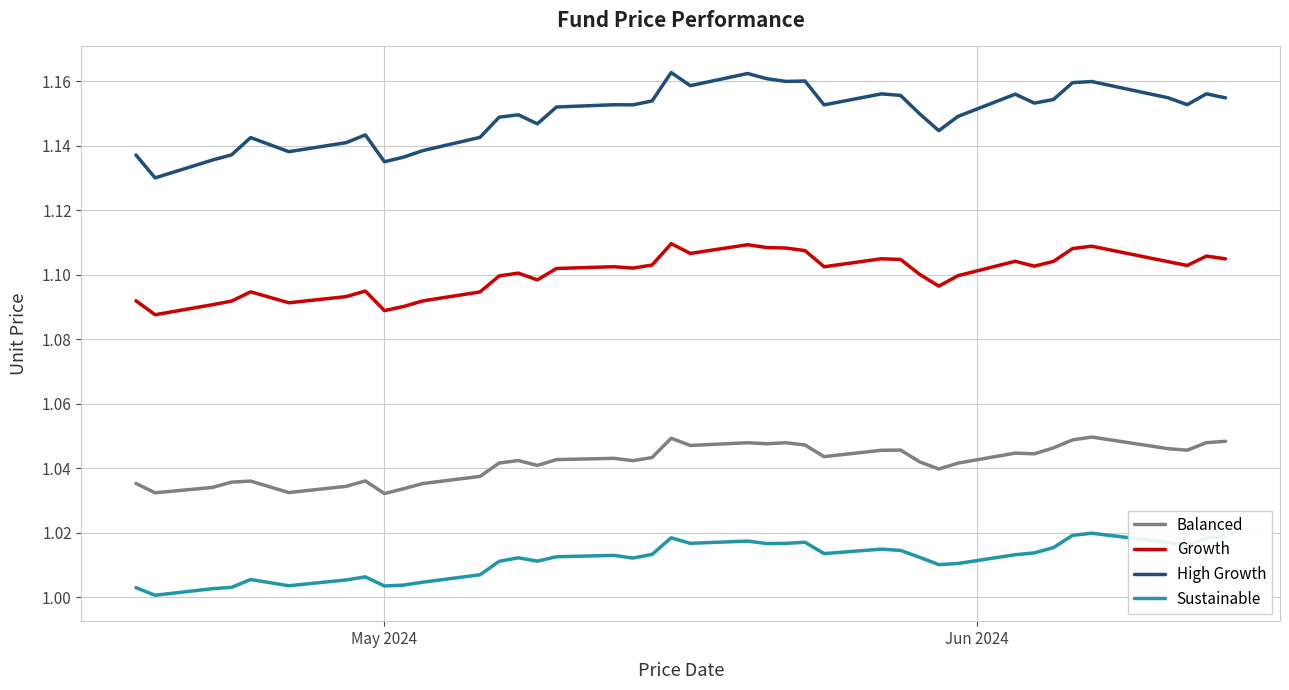

Rank the series by their maximum value, from lowest to highest.

Sustainable, Balanced, Growth, High Growth